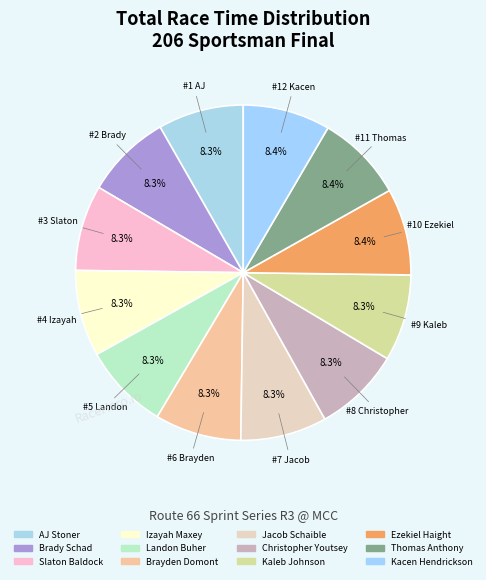

Which category has the biggest portion of the pie?

Kacen Hendrickson